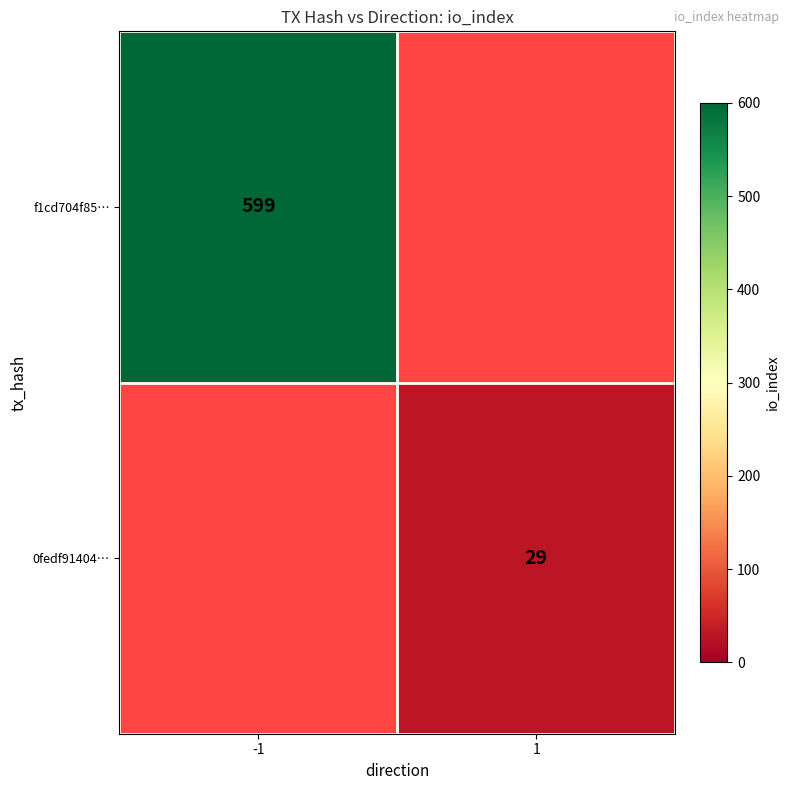

The f1cd704f85… series shows 599 at -1. True or false?

True